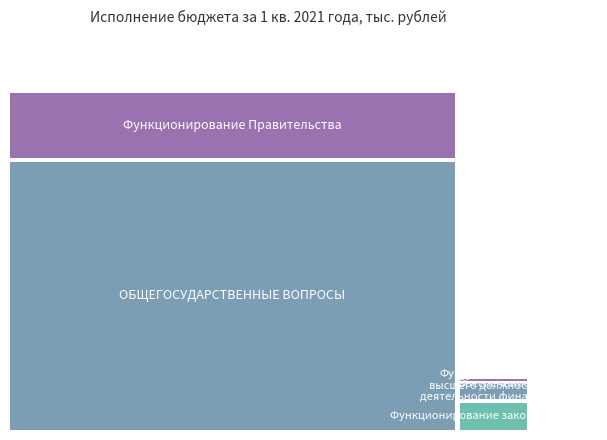

Reading left to right, what are all the values shown in this chart?

66513.8	16756.2	7677.1	4770.7	479.9